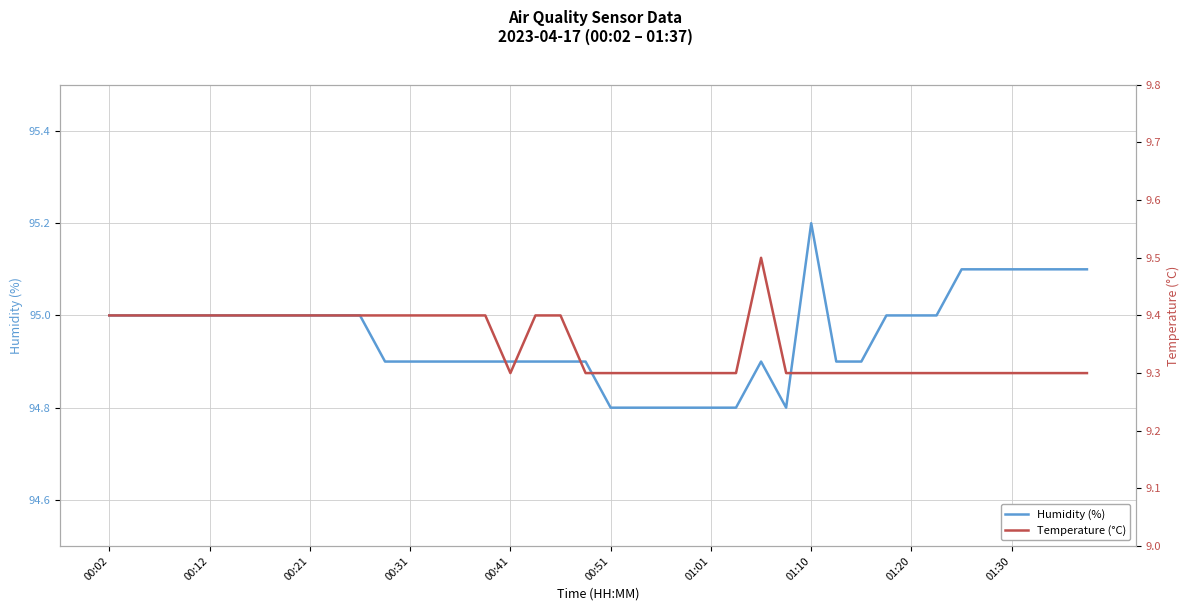

Which series has the largest total across all categories?

Humidity (%)